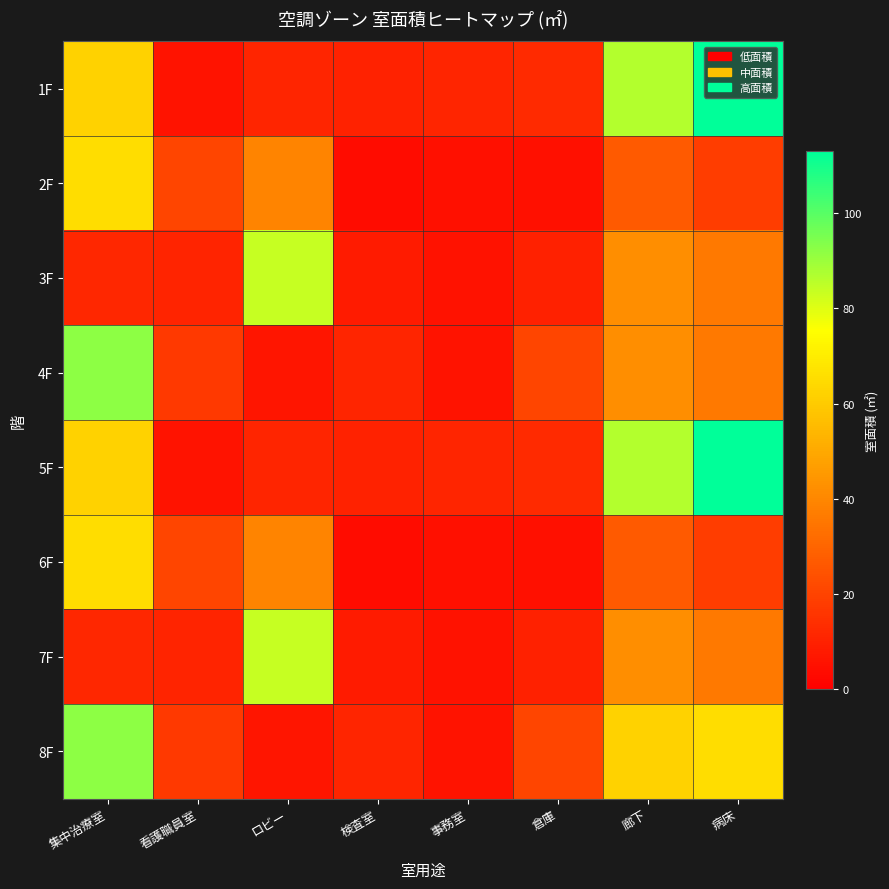

At which category does the chart reach its minimum across all series?

検査室